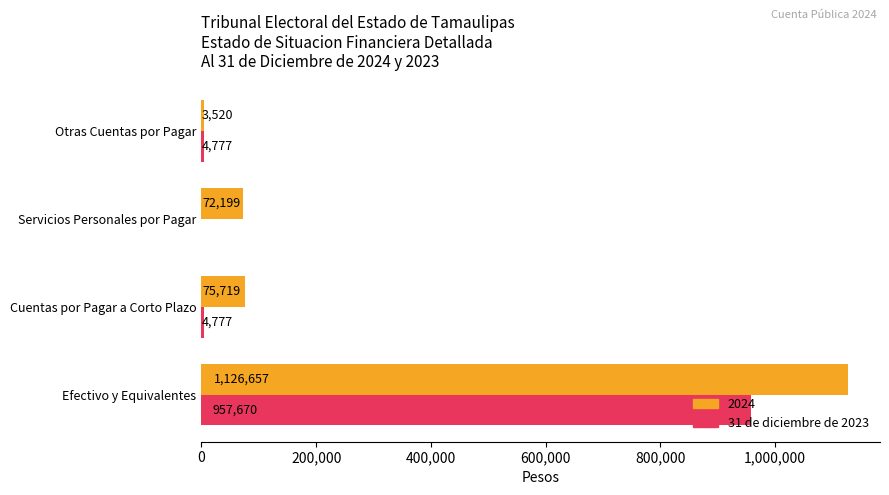

What is the sum of the 31 de diciembre de 2023 values at Otras Cuentas por Pagar and Cuentas por Pagar a Corto Plazo?

9554